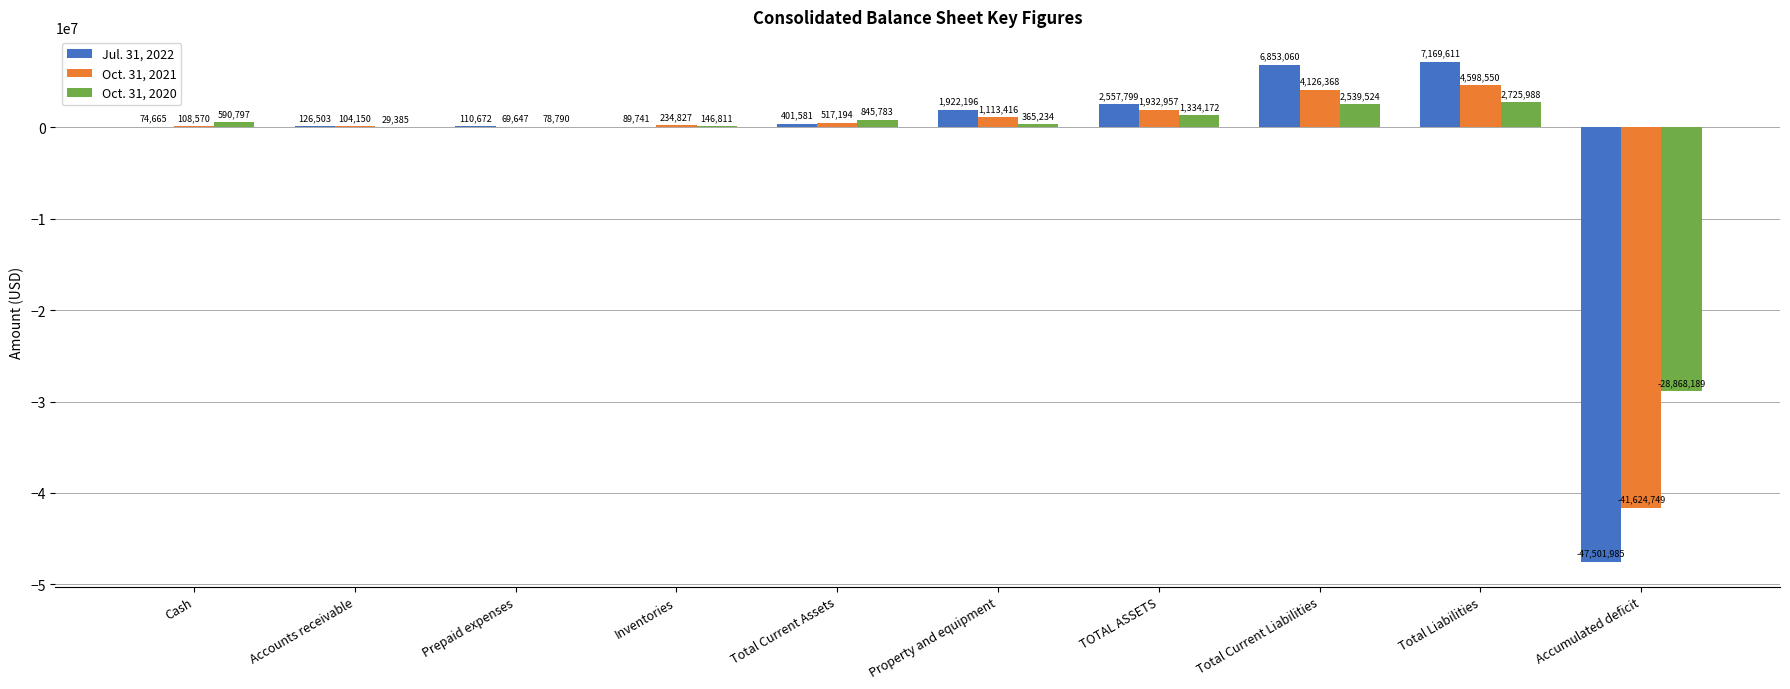

What are all the series names shown in the legend?

Jul. 31, 2022, Oct. 31, 2021, Oct. 31, 2020